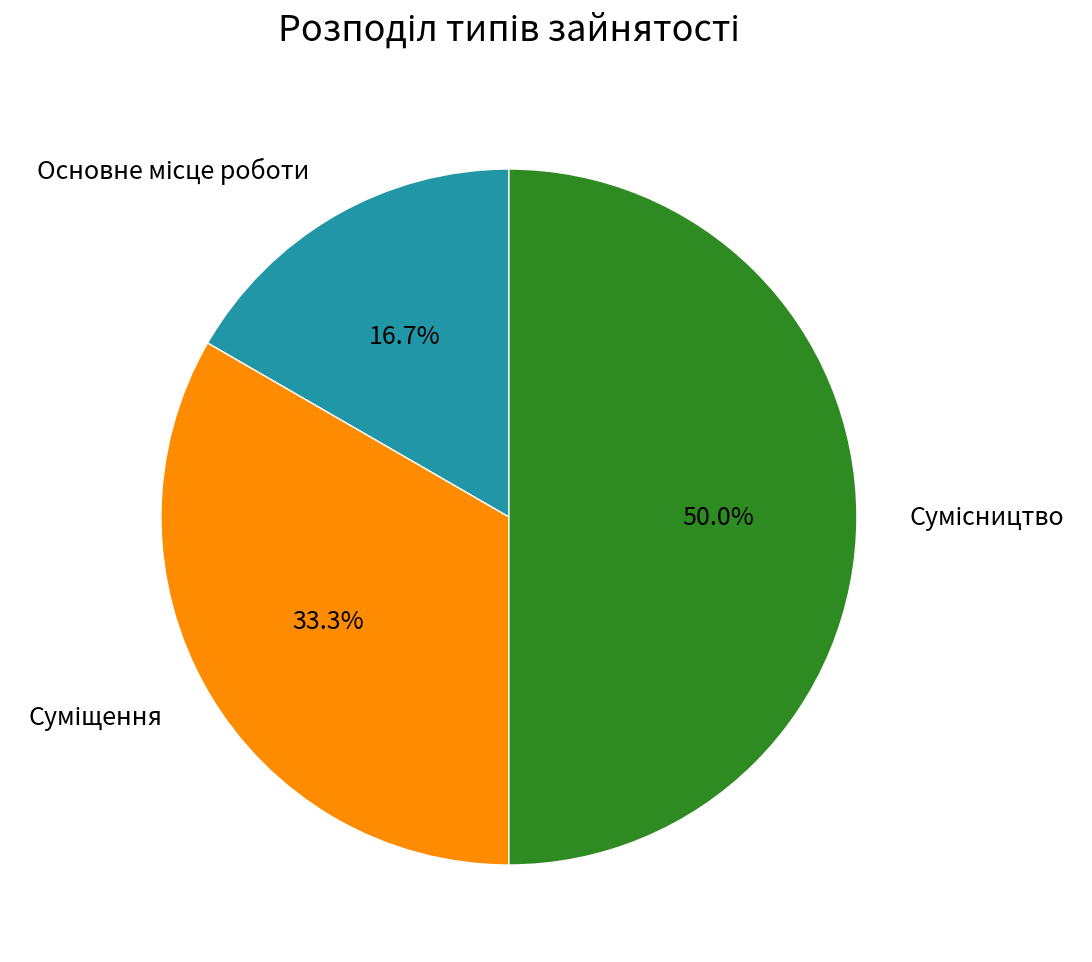

Which category has the smallest portion of the pie?

Основне місце роботи